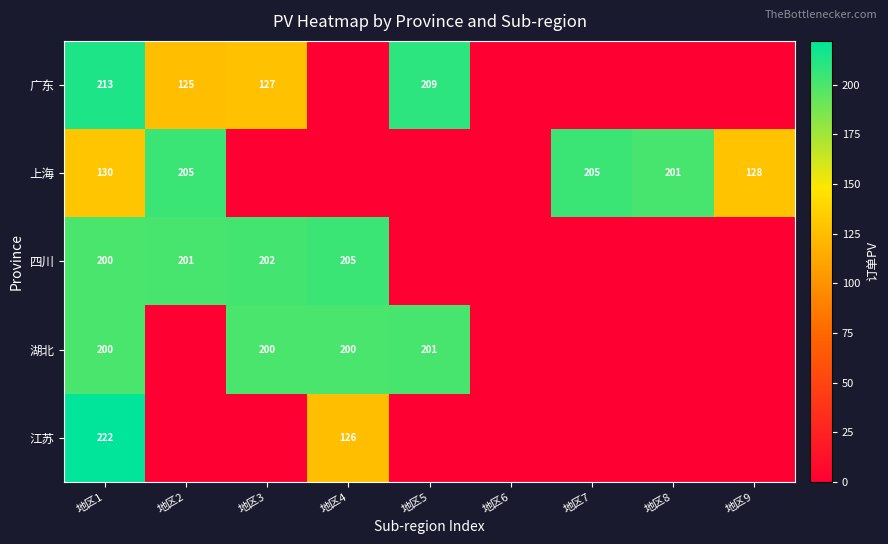

What is the sum of the 上海 values at 地区7 and 地区8?

406